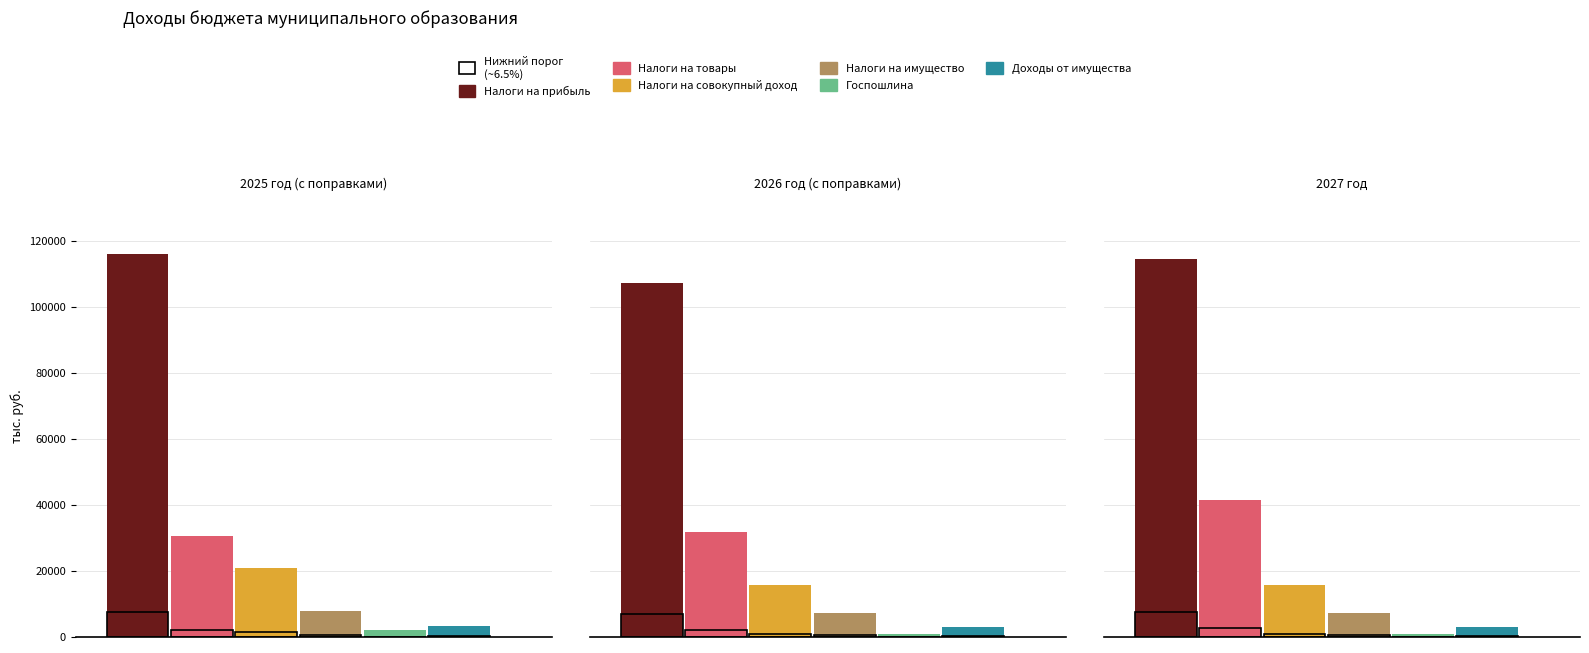

Rank the series at 2026 год (с поправками) from highest to lowest value.

НАЛОГИ НА ПРИБЫЛЬ, ДОХОДЫ, НАЛОГИ НА ТОВАРЫ (РАБОТЫ, УСЛУГИ), НАЛОГИ НА СОВОКУПНЫЙ ДОХОД, НАЛОГИ НА ИМУЩЕСТВО, ДОХОДЫ ОТ ИСПОЛЬЗОВАНИЯ ИМУЩЕСТВА, ГОСУДАРСТВЕННАЯ ПОШЛИНА